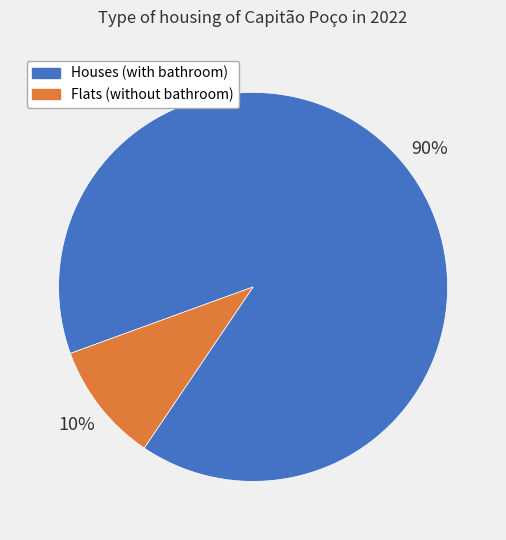

Which slice is the smallest?

Flats (without bathroom)